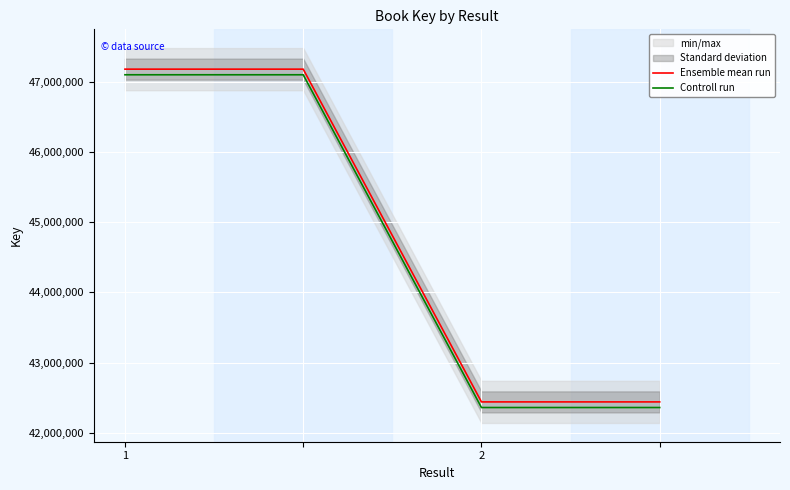

What is the highest value of the Ensemble mean run series?

47177416